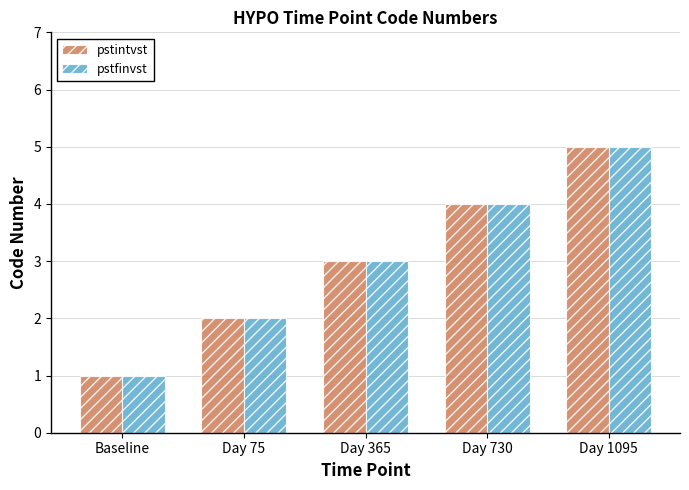

Is the value of pstintvst at Day 365 greater than the value of pstfinvst at Day 1095?

No